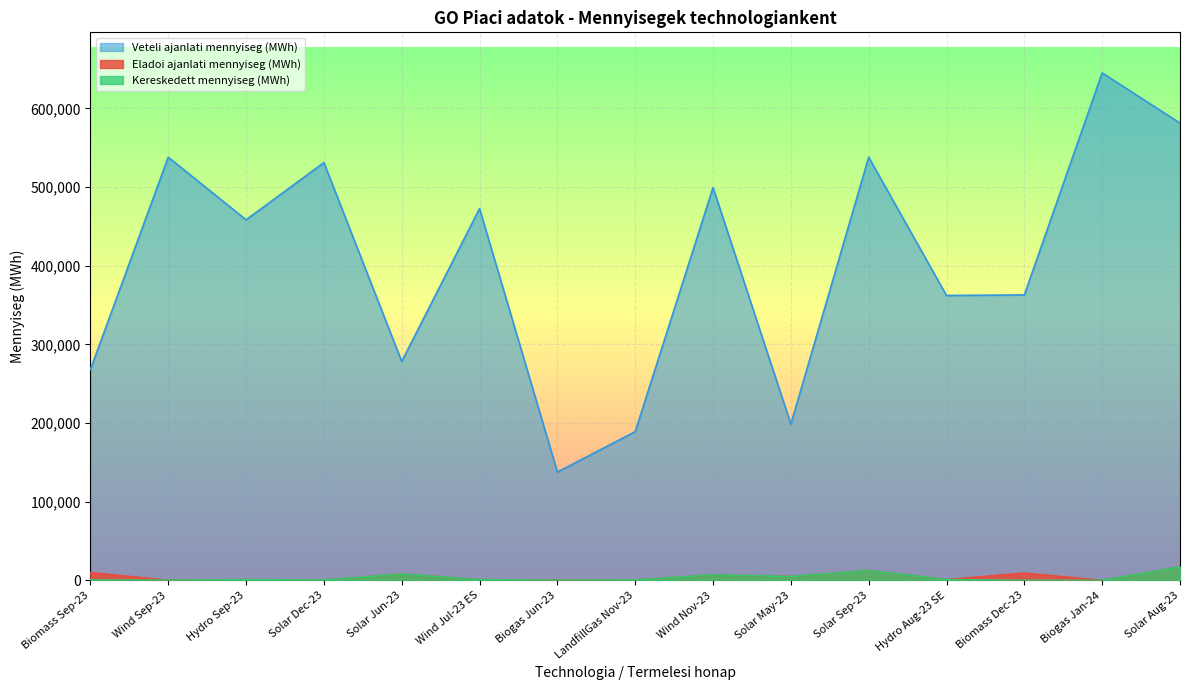

What is the difference between the highest and lowest values at Wind Jul-23 ES?

471625